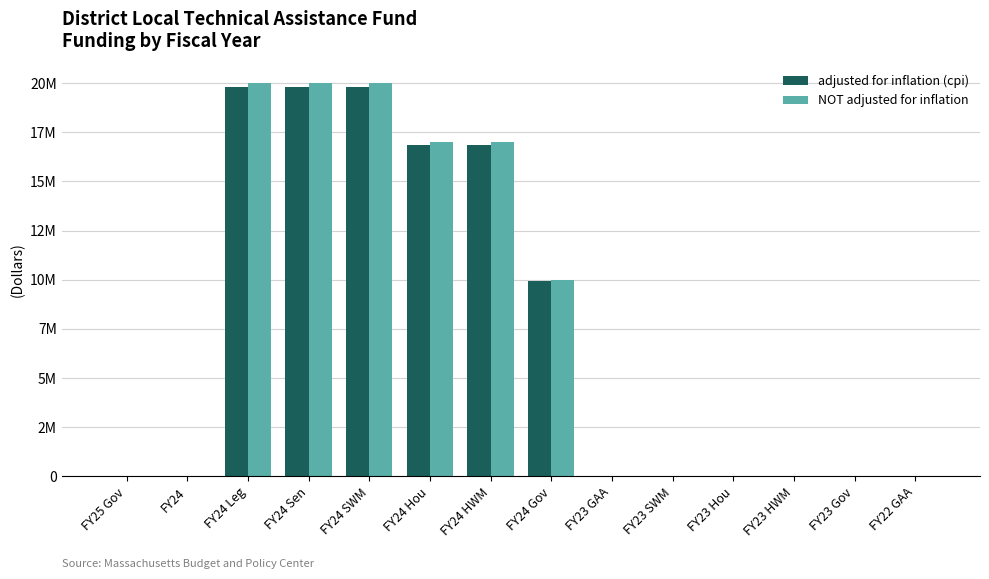

What are all the series names shown in the legend?

adjusted for inflation (cpi), NOT adjusted for inflation